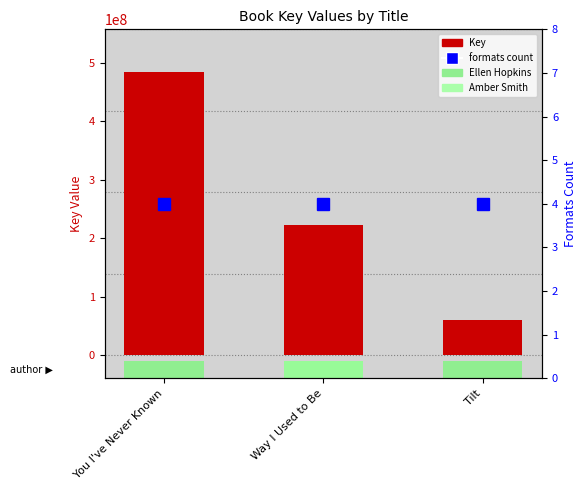

Which series changed the most between You I've Never Known and Tilt?

Key